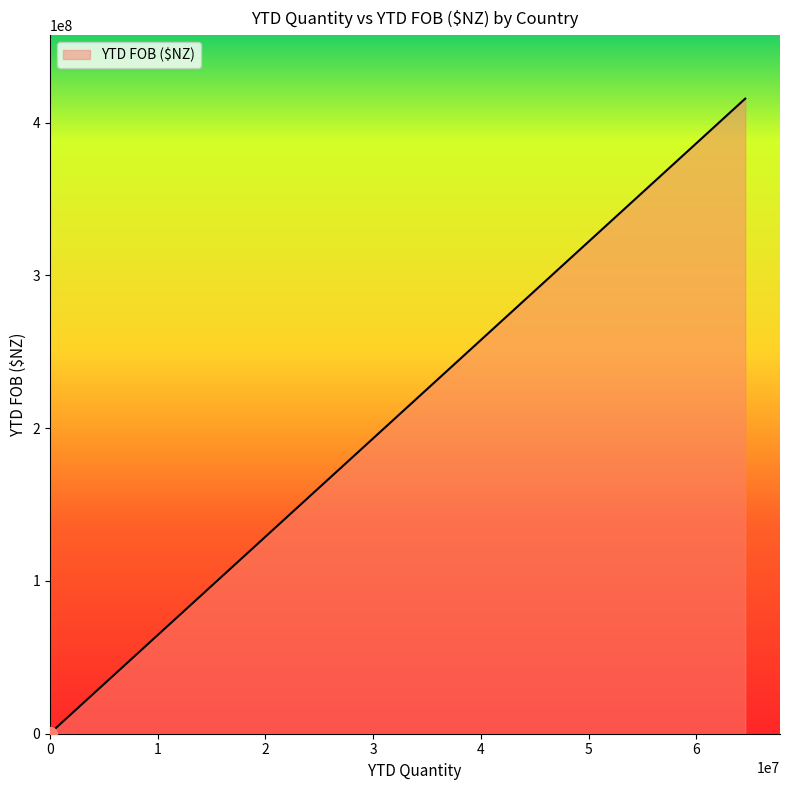

What is the difference between the maximum and minimum values?

415731005